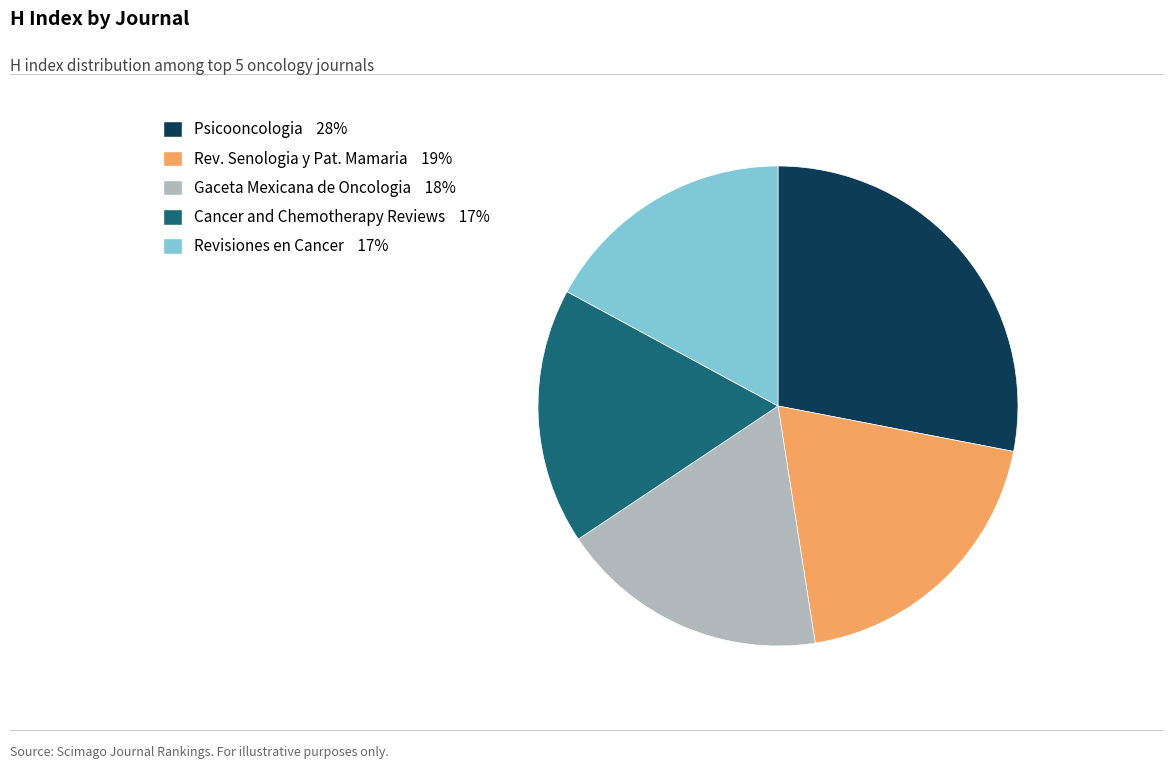

Which slice is the largest?

Psicooncologia 28%